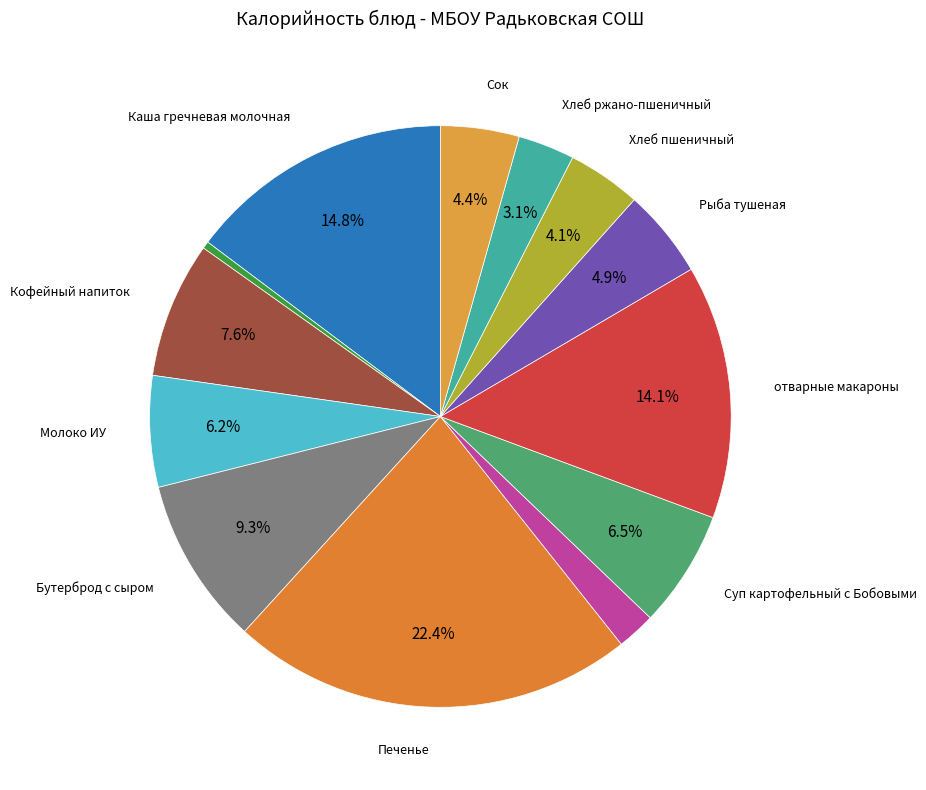

Rank the categories by value from lowest to highest.

Мед, Апельсин, Хлеб ржано-пшеничный, Хлеб пшеничный, Сок, Рыба тушеная, Молоко ИУ, Суп картофельный с Бобовыми, Кофейный напиток, Бутерброд с сыром, отварные макароны, Каша гречневая молочная, Печенье